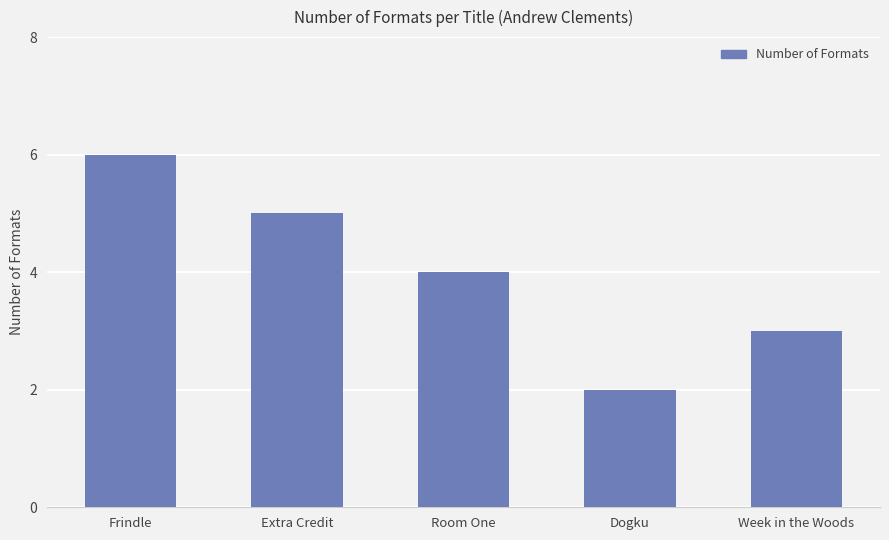

Reading left to right, transcribe all the data shown in this chart.

Frindle=6	Extra Credit=5	Room One=4	Dogku=2	Week in the Woods=3